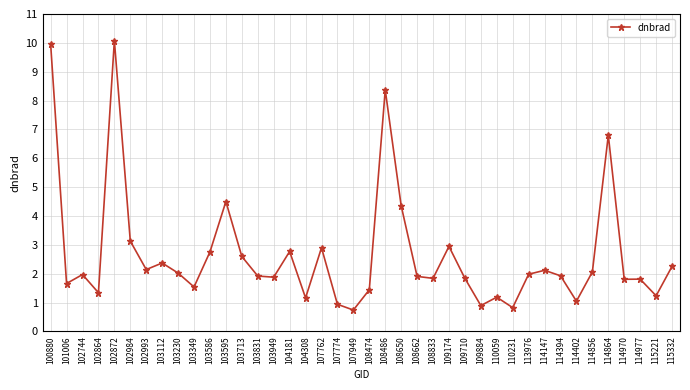

Which has a higher value, 108486 or 103713?

108486